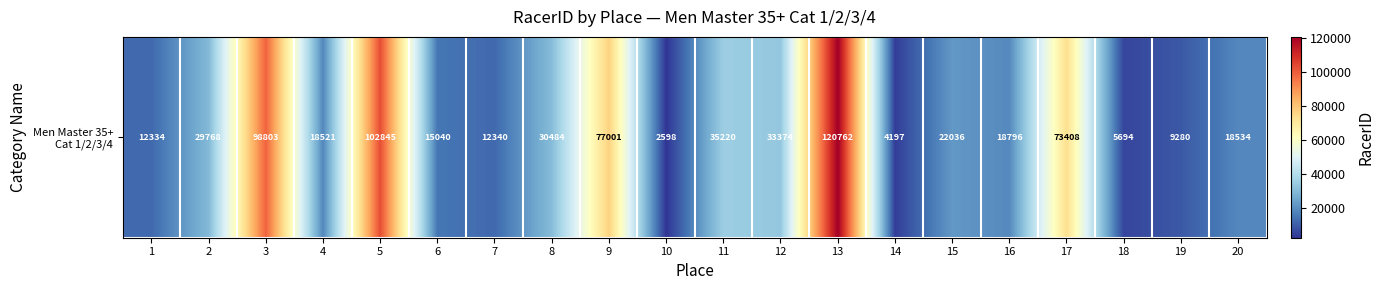

The chart shows a value of 1462 at 10. True or false?

False